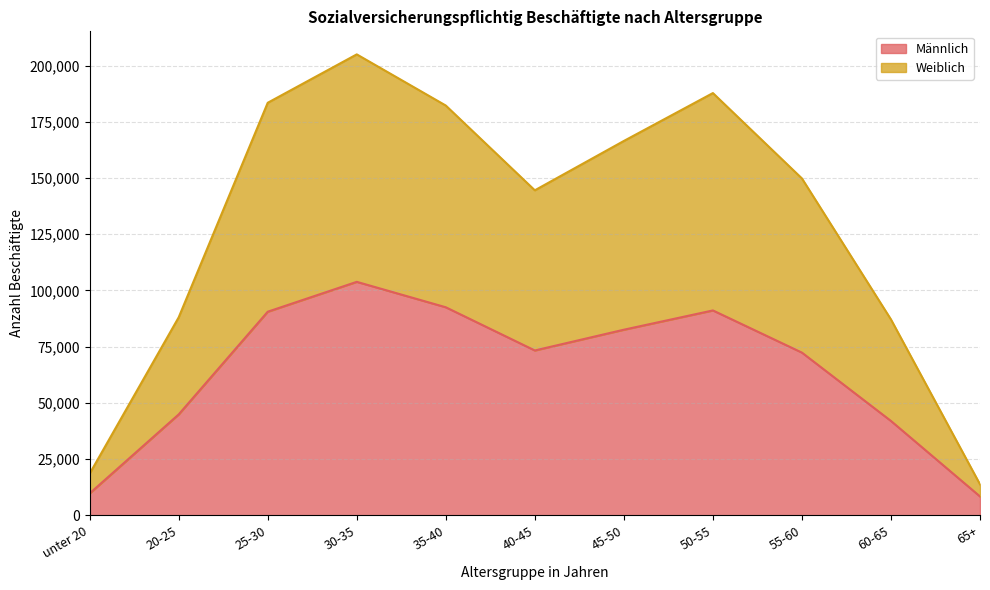

In Weiblich, how many points are higher than both neighbors (excluding endpoints)?

2